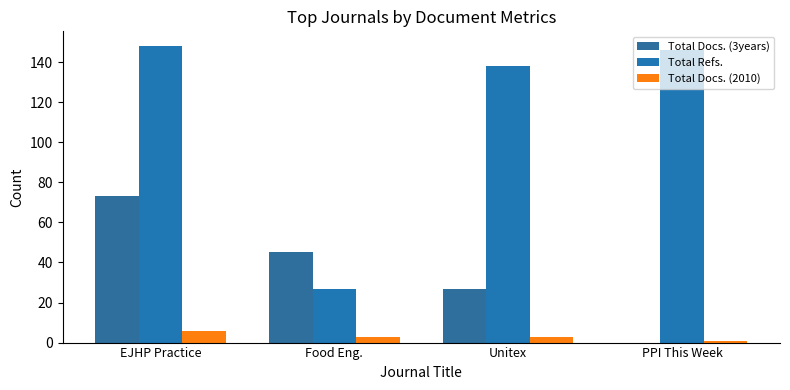

How many categories are shown in the chart?

4